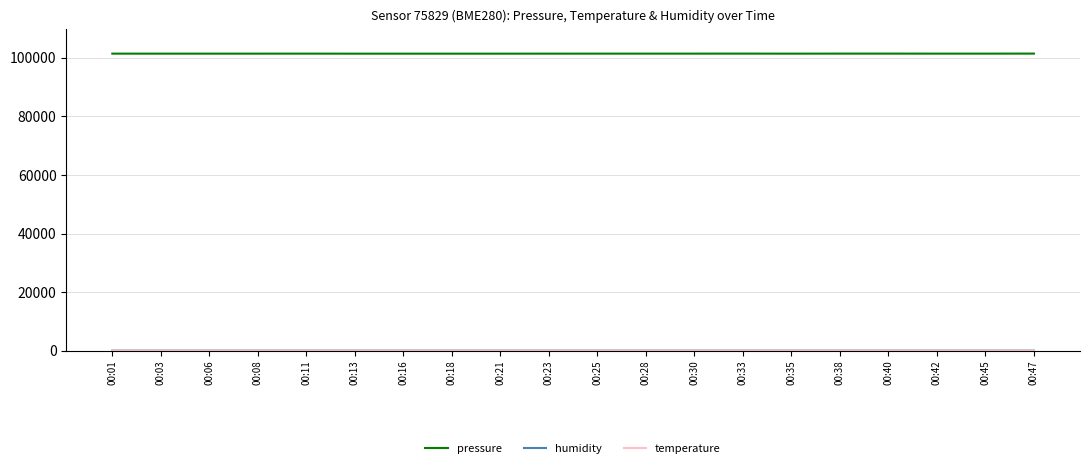

What is the greatest value displayed?

101459.0